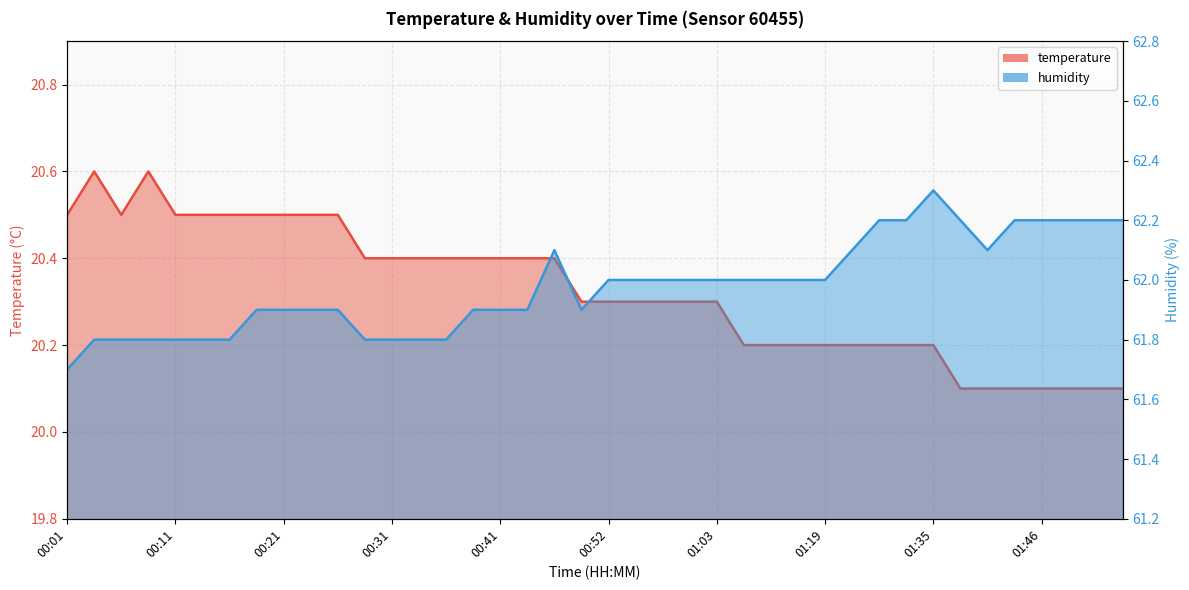

How many values in the humidity series are below 62?

19